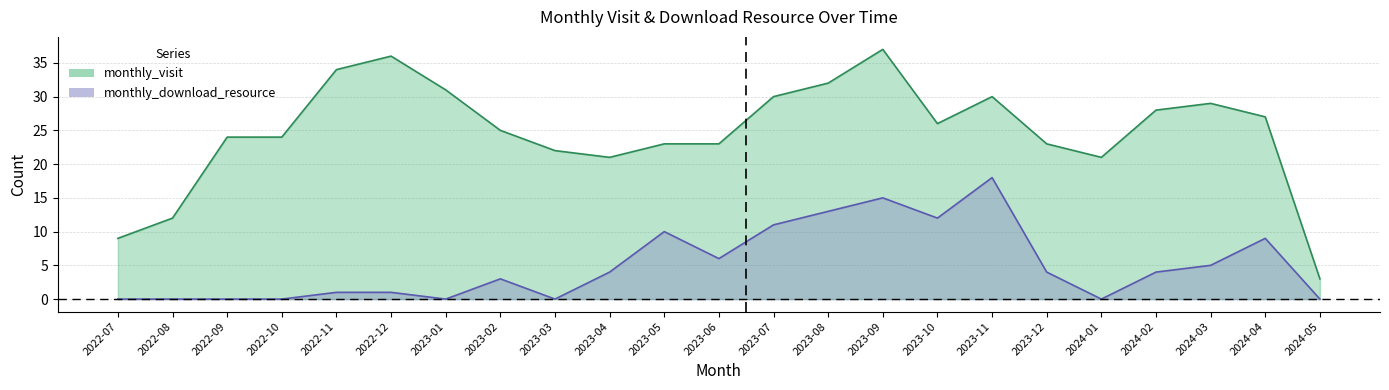

At which category is the sum across all series the highest?

2023-09